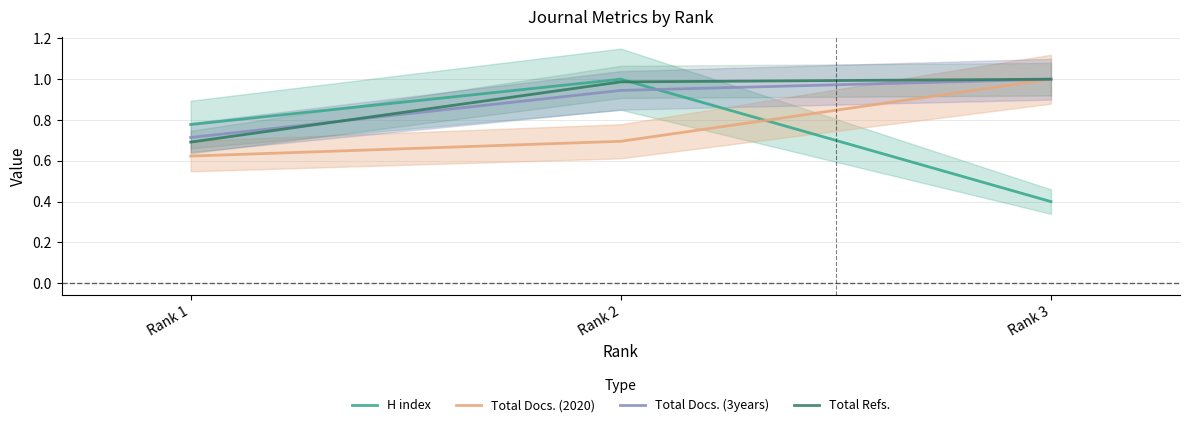

Reading right to left, extract all data points from this chart.

H index: 0.4	1.0	0.8
Total Docs. (2020): 1.0	0.7	0.6
Total Docs. (3years): 1.0	0.9	0.7
Total Refs.: 1.0	1.0	0.7